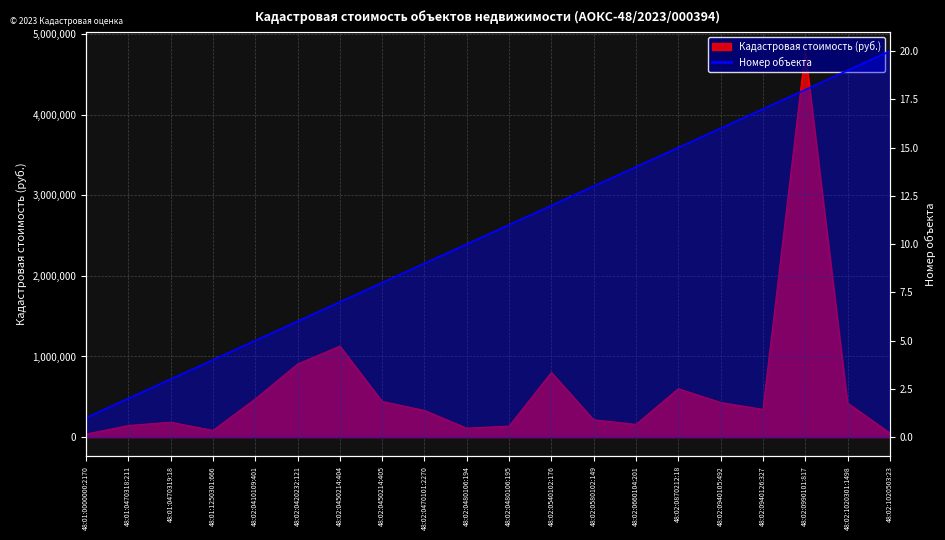

At which label does the data first exceed 11?

48:02:0540102:176